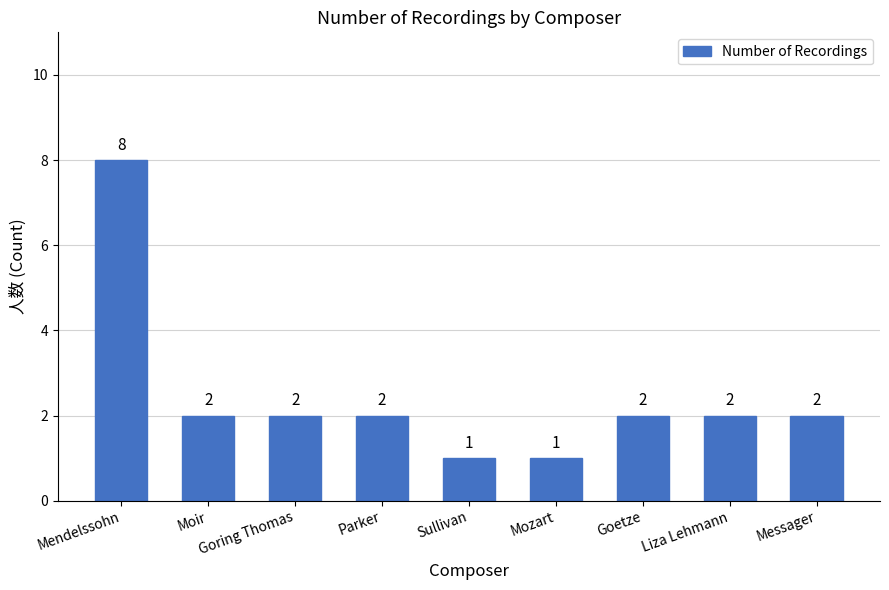

What position from the right is Goring Thomas?

7